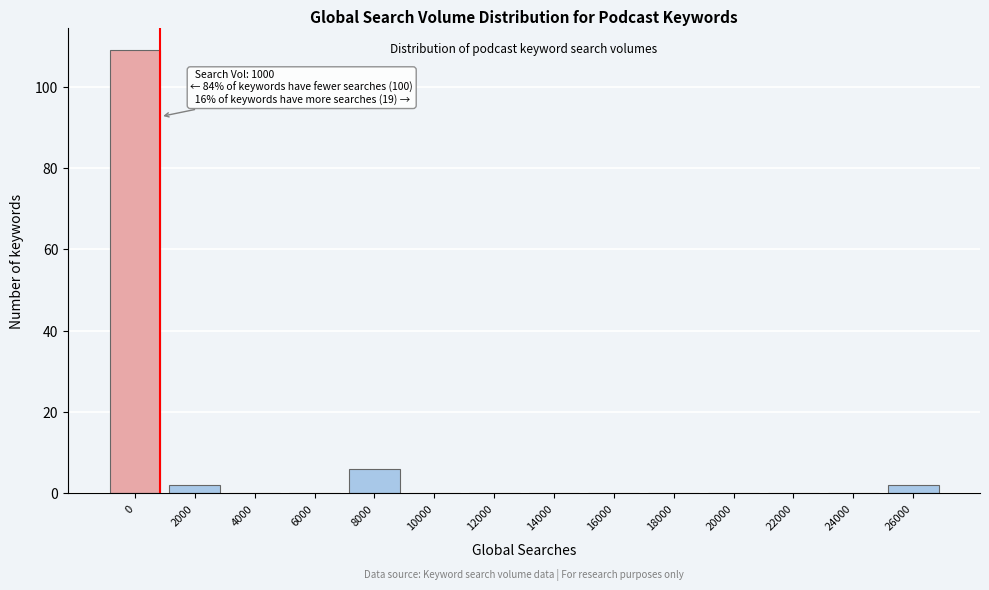

Reading left to right, list all the values displayed in this chart.

0=109	2000=2	4000=0	6000=0	8000=6	10000=0	12000=0	14000=0	16000=0	18000=0	20000=0	22000=0	24000=0	26000=2